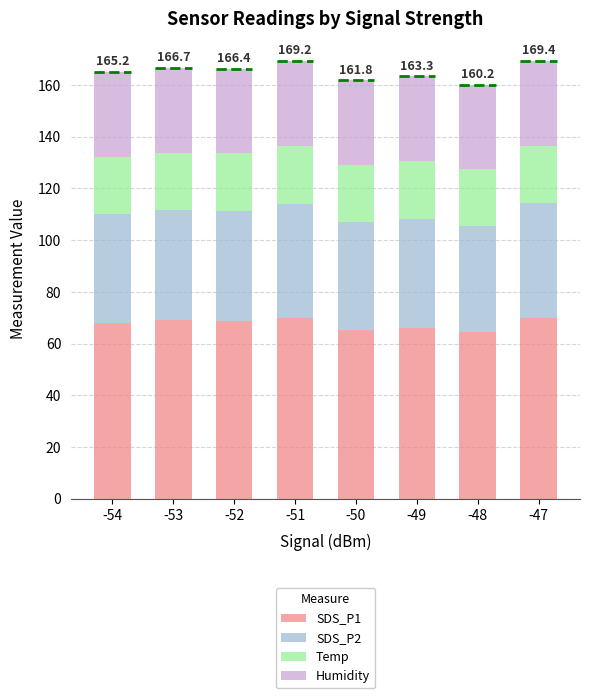

What is the difference between the maximum and minimum values in the SDS_P1 series?

5.6